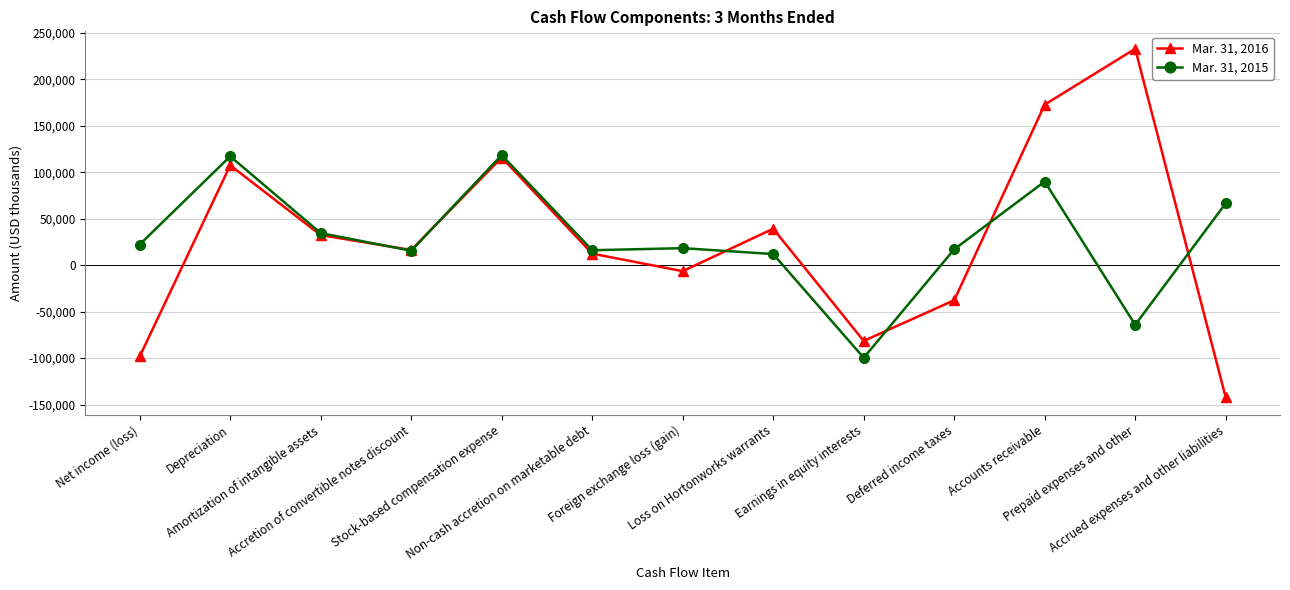

What is the value of the Mar. 31, 2016 point at the 6th from the left?

12354